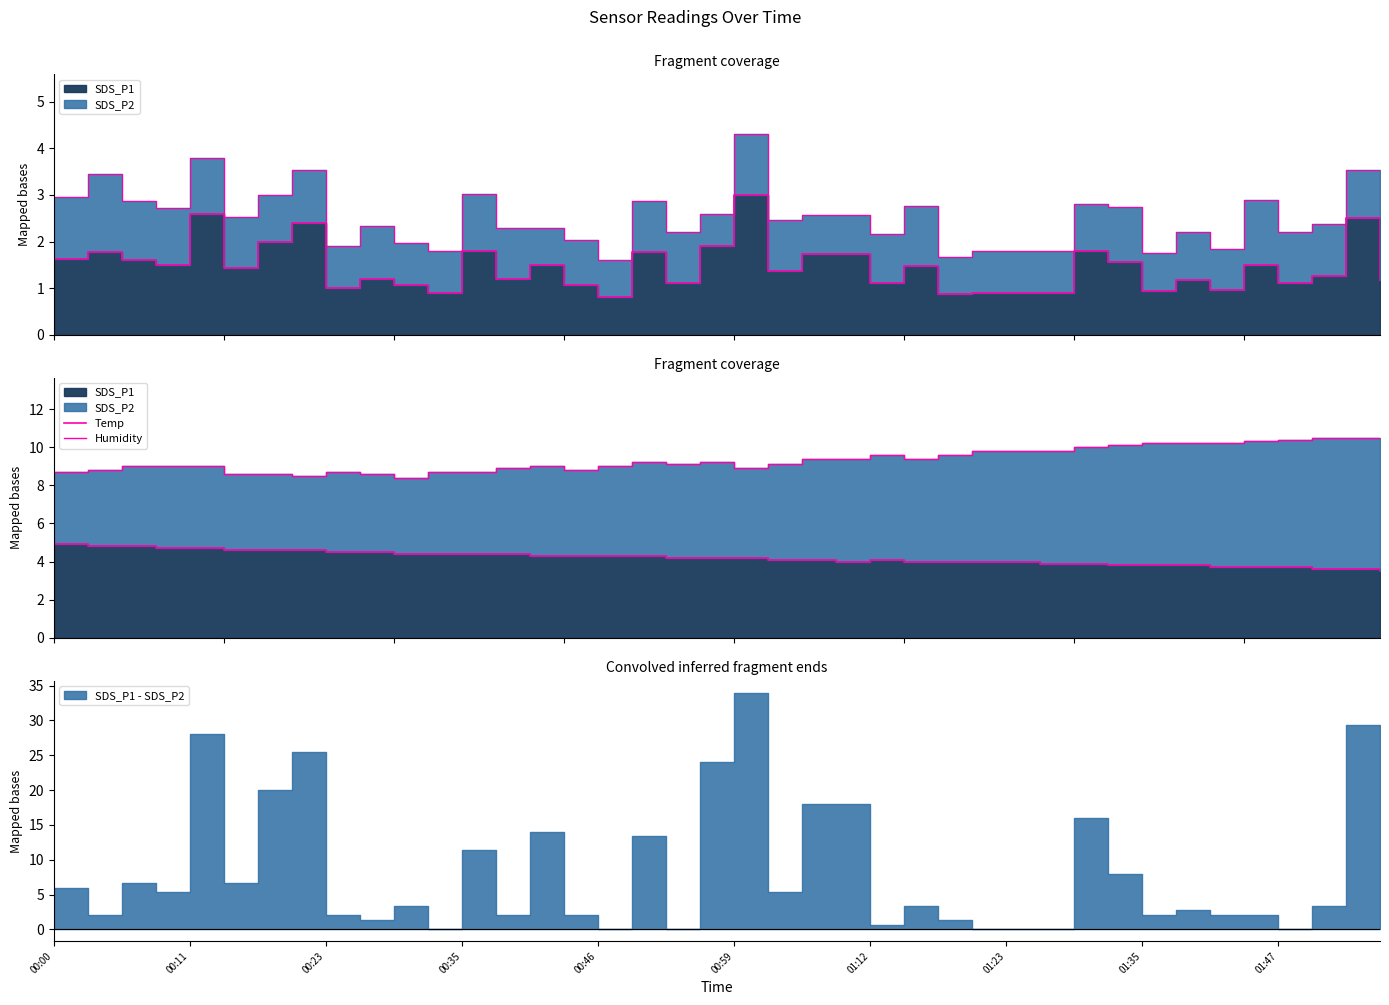

Rank the series at 34 from lowest to highest value.

Temp, Humidity